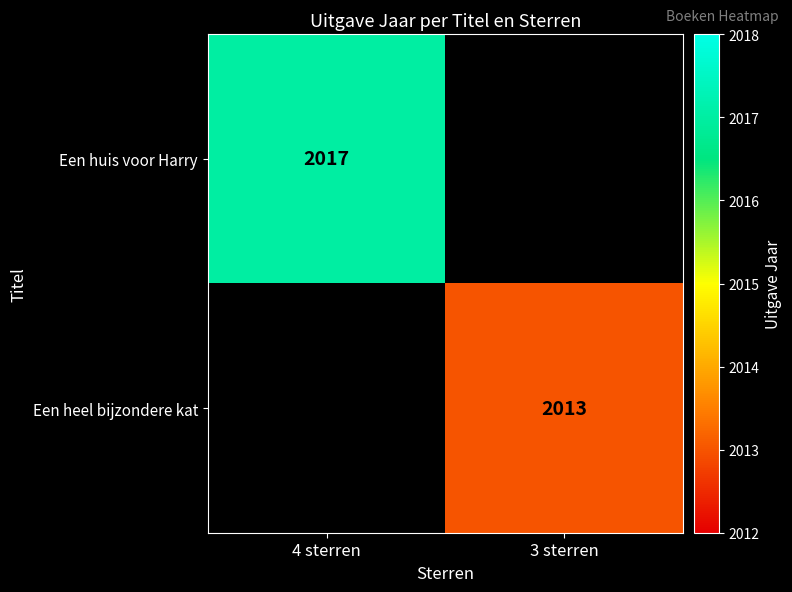

The value of Een huis voor Harry at 4 sterren is 2017. True or false?

True